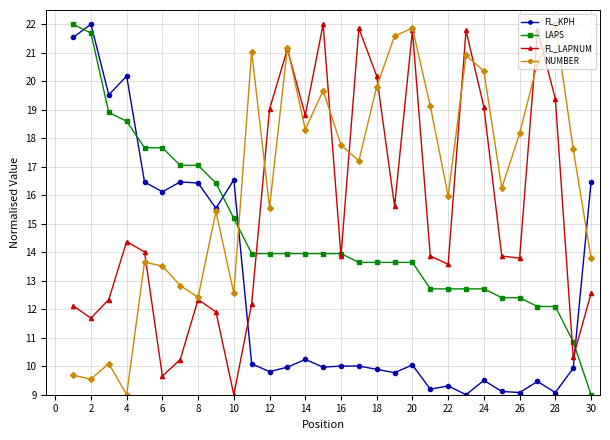

How many interior local peaks does the NUMBER series have?

9